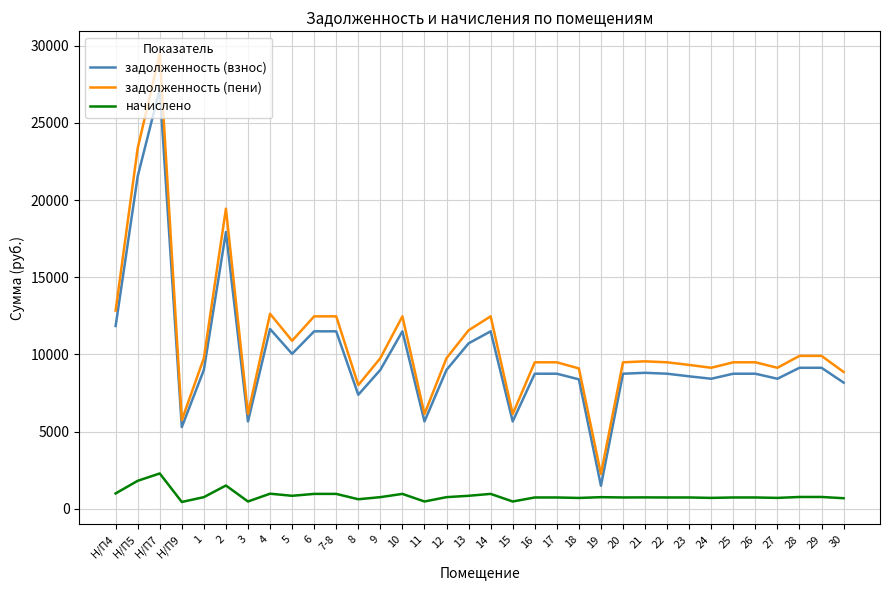

The value of задолженность (пени) at 17 is 9493.9. True or false?

True